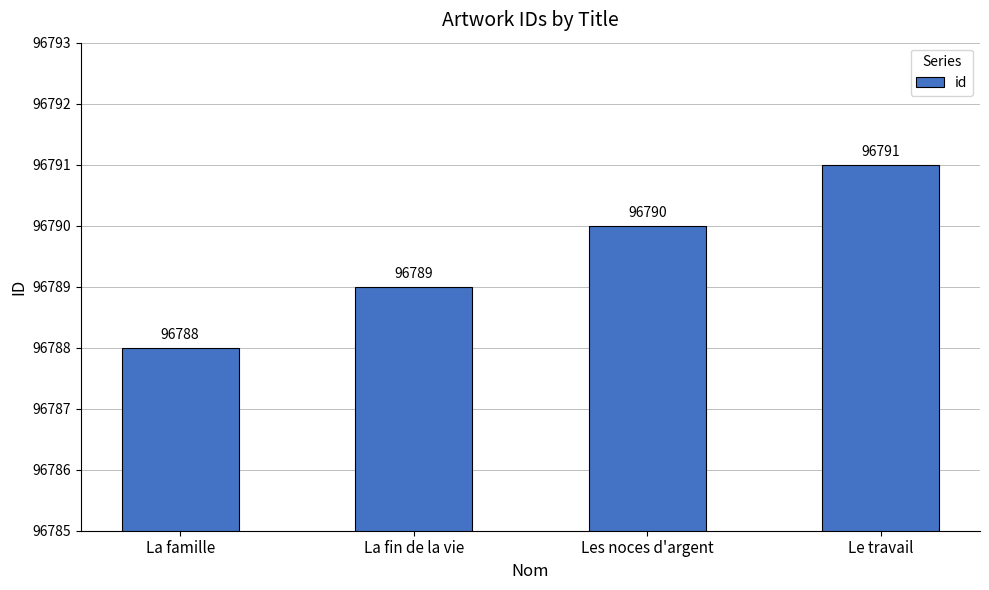

At which label is the value closest to 96789?

La fin de la vie